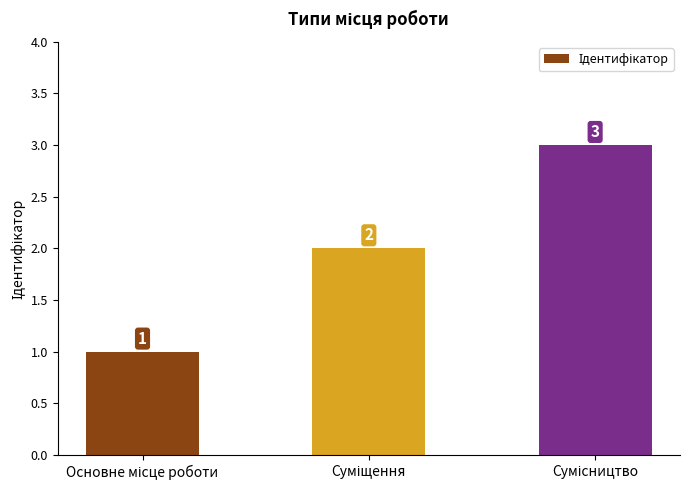

How many values are between 1 and 3?

3